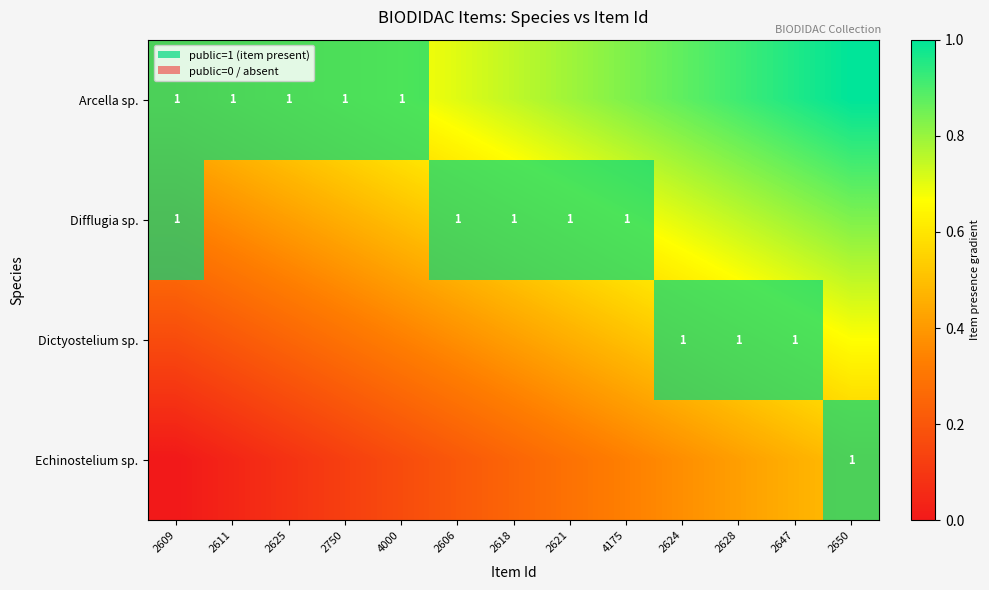

Which series has the widest spread of values?

Dictyostelium sp.